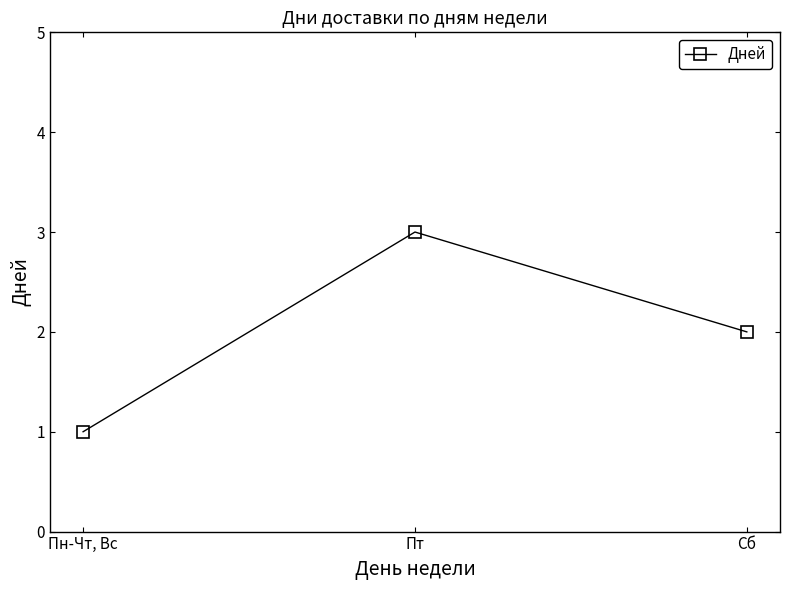

What is the label of the 3rd point from the right?

Пн-Чт, Вс